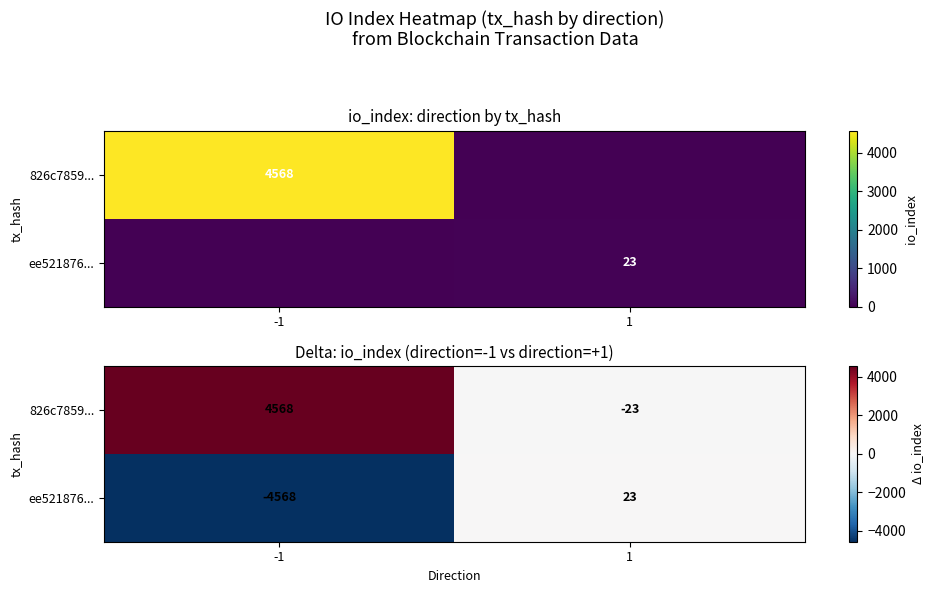

Which has a higher value, -1 or 1?

-1